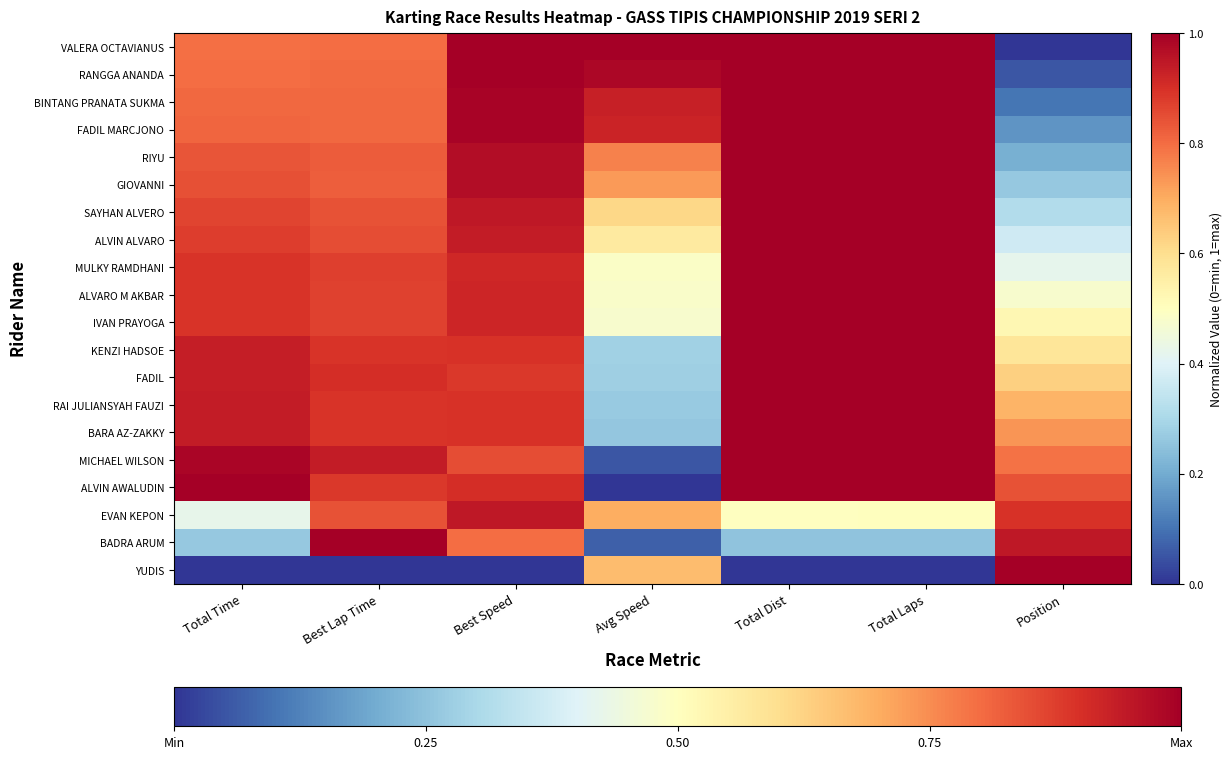

Reading left to right, list all the values displayed in this chart.

VALERA OCTAVIANUS: Total Time=0.8	Best Lap Time=0.8	Best Speed=1.0	Avg Speed=1.0	Total Dist=1.0	Total Laps=1.0	Position=0.0
RANGGA ANANDA: Total Time=0.8	Best Lap Time=0.8	Best Speed=1.0	Avg Speed=1.0	Total Dist=1.0	Total Laps=1.0	Position=0.1
BINTANG PRANATA SUKMA: Total Time=0.8	Best Lap Time=0.8	Best Speed=1.0	Avg Speed=0.9	Total Dist=1.0	Total Laps=1.0	Position=0.1
FADIL MARCJONO: Total Time=0.8	Best Lap Time=0.8	Best Speed=1.0	Avg Speed=0.9	Total Dist=1.0	Total Laps=1.0	Position=0.2
RIYU: Total Time=0.8	Best Lap Time=0.8	Best Speed=1.0	Avg Speed=0.8	Total Dist=1.0	Total Laps=1.0	Position=0.2
GIOVANNI: Total Time=0.8	Best Lap Time=0.8	Best Speed=1.0	Avg Speed=0.7	Total Dist=1.0	Total Laps=1.0	Position=0.3
SAYHAN ALVERO: Total Time=0.9	Best Lap Time=0.8	Best Speed=0.9	Avg Speed=0.6	Total Dist=1.0	Total Laps=1.0	Position=0.3
ALVIN ALVARO: Total Time=0.9	Best Lap Time=0.9	Best Speed=0.9	Avg Speed=0.6	Total Dist=1.0	Total Laps=1.0	Position=0.4
MULKY RAMDHANI: Total Time=0.9	Best Lap Time=0.9	Best Speed=0.9	Avg Speed=0.5	Total Dist=1.0	Total Laps=1.0	Position=0.4
ALVARO M AKBAR: Total Time=0.9	Best Lap Time=0.9	Best Speed=0.9	Avg Speed=0.5	Total Dist=1.0	Total Laps=1.0	Position=0.5
IVAN PRAYOGA: Total Time=0.9	Best Lap Time=0.9	Best Speed=0.9	Avg Speed=0.5	Total Dist=1.0	Total Laps=1.0	Position=0.5
KENZI HADSOE: Total Time=0.9	Best Lap Time=0.9	Best Speed=0.9	Avg Speed=0.3	Total Dist=1.0	Total Laps=1.0	Position=0.6
FADIL: Total Time=0.9	Best Lap Time=0.9	Best Speed=0.9	Avg Speed=0.3	Total Dist=1.0	Total Laps=1.0	Position=0.6
RAI JULIANSYAH FAUZI: Total Time=0.9	Best Lap Time=0.9	Best Speed=0.9	Avg Speed=0.3	Total Dist=1.0	Total Laps=1.0	Position=0.7
BARA AZ-ZAKKY: Total Time=0.9	Best Lap Time=0.9	Best Speed=0.9	Avg Speed=0.3	Total Dist=1.0	Total Laps=1.0	Position=0.7
MICHAEL WILSON: Total Time=1.0	Best Lap Time=0.9	Best Speed=0.9	Avg Speed=0.1	Total Dist=1.0	Total Laps=1.0	Position=0.8
ALVIN AWALUDIN: Total Time=1.0	Best Lap Time=0.9	Best Speed=0.9	Avg Speed=0.0	Total Dist=1.0	Total Laps=1.0	Position=0.8
EVAN KEPON: Total Time=0.4	Best Lap Time=0.8	Best Speed=0.9	Avg Speed=0.7	Total Dist=0.5	Total Laps=0.5	Position=0.9
BADRA ARUM: Total Time=0.3	Best Lap Time=1.0	Best Speed=0.8	Avg Speed=0.1	Total Dist=0.2	Total Laps=0.2	Position=0.9
YUDIS: Total Time=0.0	Best Lap Time=0.0	Best Speed=0.0	Avg Speed=0.7	Total Dist=0.0	Total Laps=0.0	Position=1.0